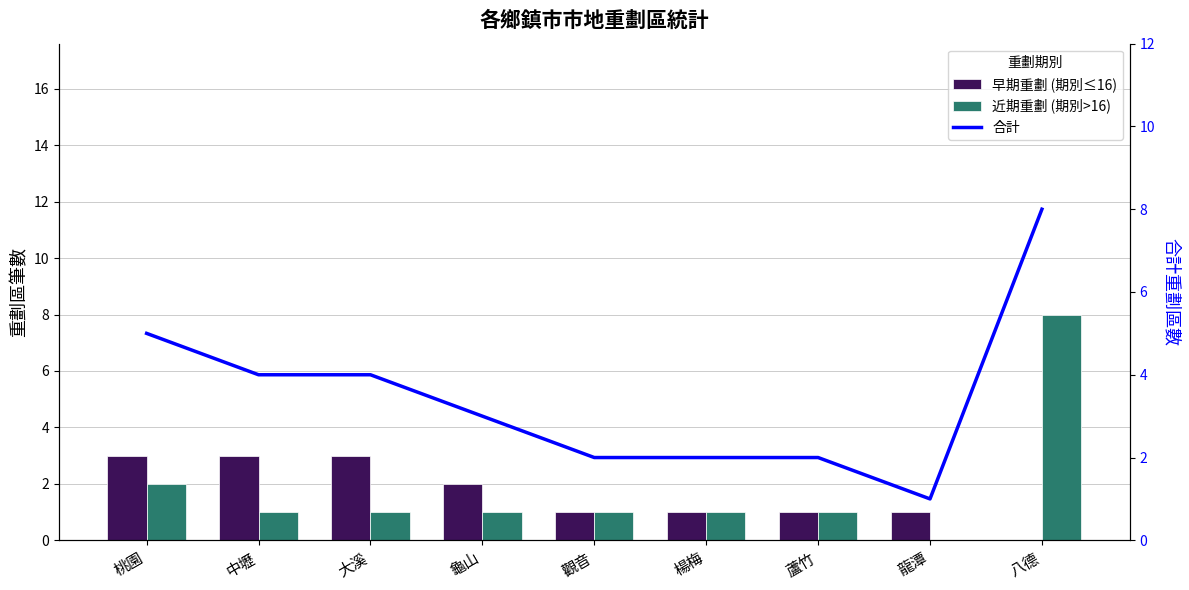

At 中壢, list the series in order from smallest to largest.

近期重劃 (期別>16), 早期重劃 (期別≤16), 合計